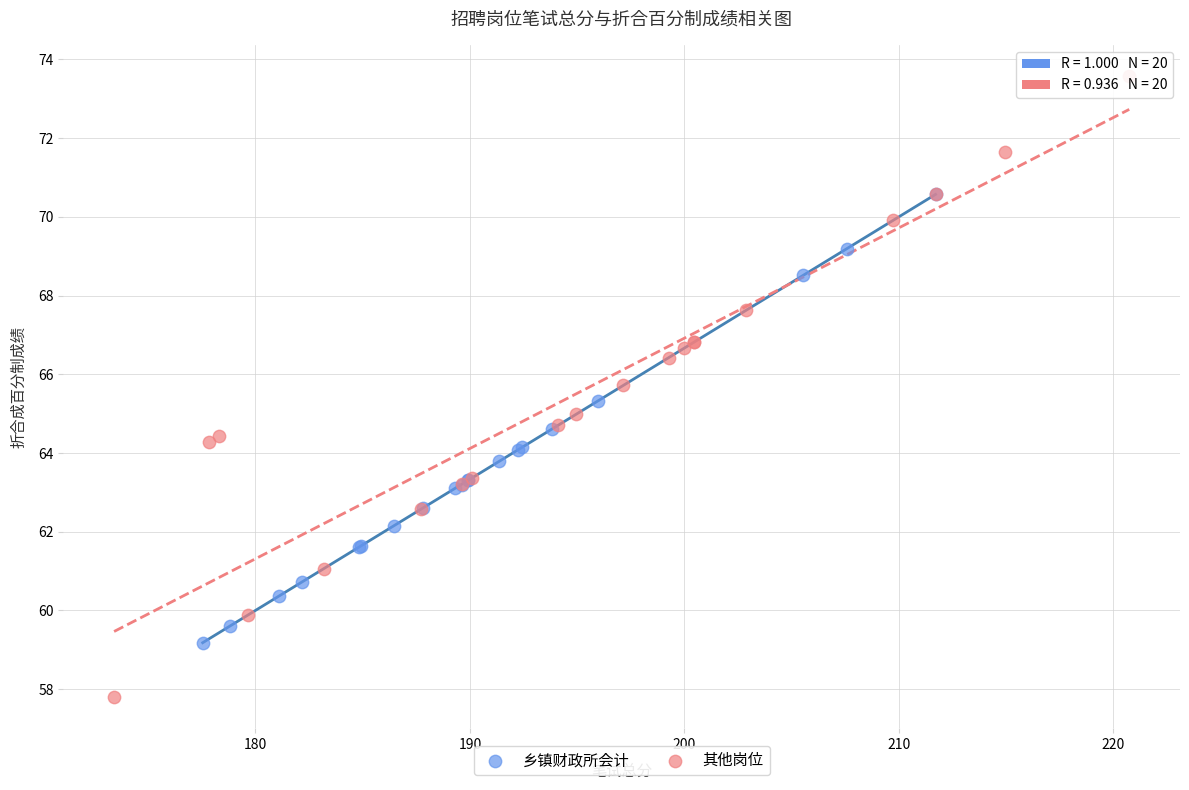

What are all the series names shown in the legend?

乡镇财政所会计, 其他岗位